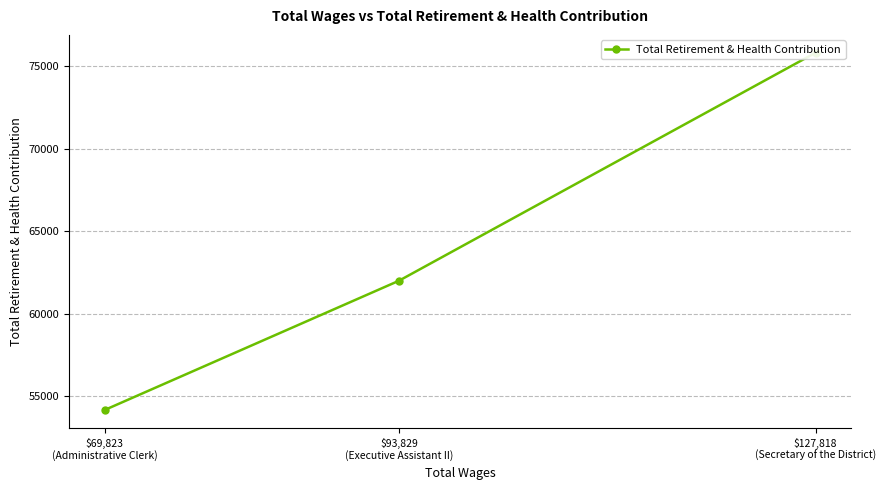

What is the difference between the maximum and second lowest values?

13824